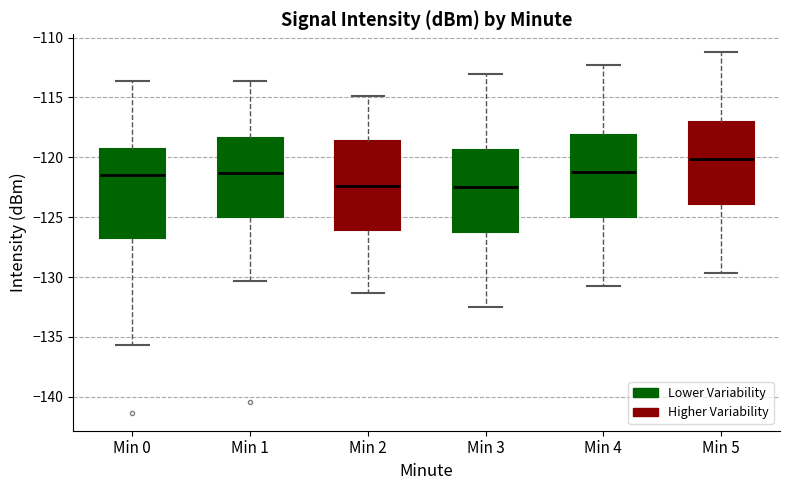

Reading left to right, transcribe this box plot: for each box, give where its median line is, the range the box spans, and where its two whiskers end, as read against the y-axis. The values are not printed on the chart, so give them approximately, as read against the axis.

Min 0: median -121.5, box -126.5 to -119.5, whiskers -135.5 to -113.5
Min 1: median -121.5, box -125.0 to -118.5, whiskers -130.5 to -113.5
Min 2: median -122.5, box -126.0 to -118.5, whiskers -131.5 to -115.0
Min 3: median -122.5, box -126.0 to -119.5, whiskers -132.5 to -113.0
Min 4: median -121.0, box -125.0 to -118.0, whiskers -131.0 to -112.5
Min 5: median -120.0, box -124.0 to -117.0, whiskers -129.5 to -111.0